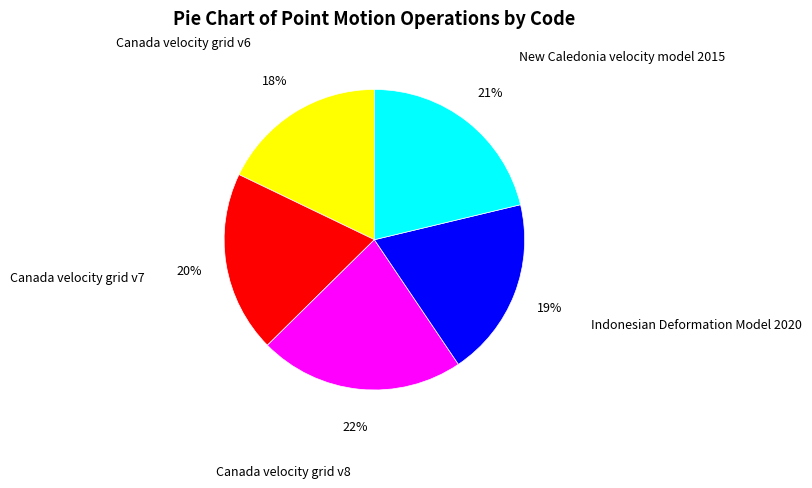

Does Canada velocity grid v6 account for over 50% of the chart?

No